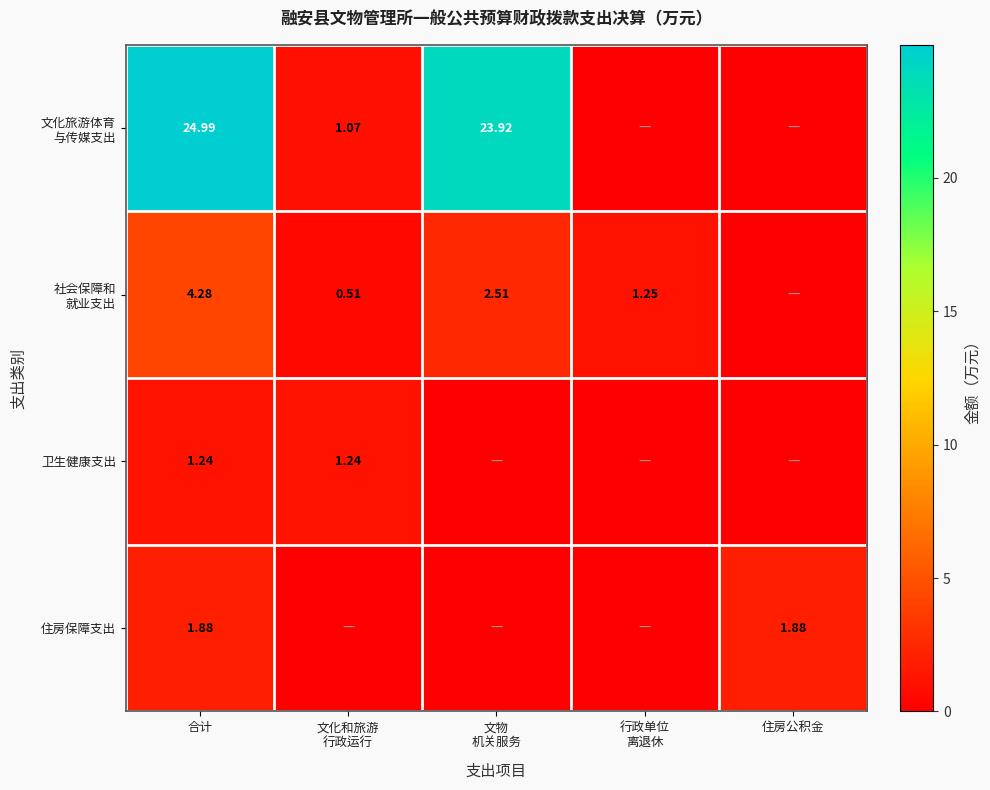

The 卫生健康支出 series shows -0.6 at 行政单位 离退休. True or false?

False